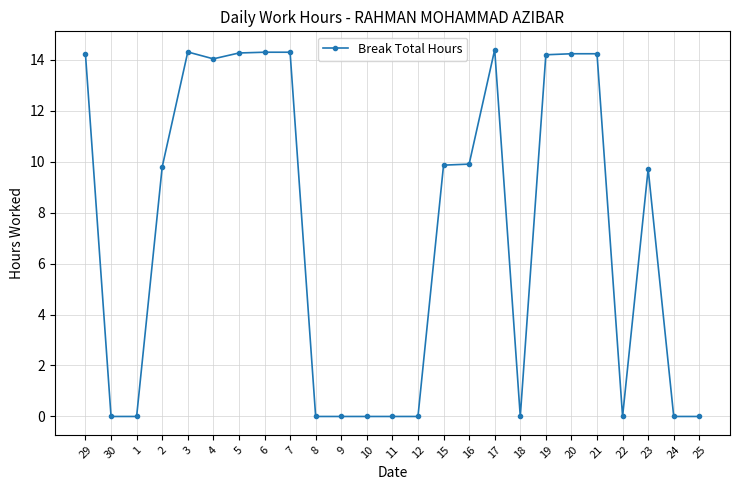

Is it true that the value at 22 is 0.0?

True